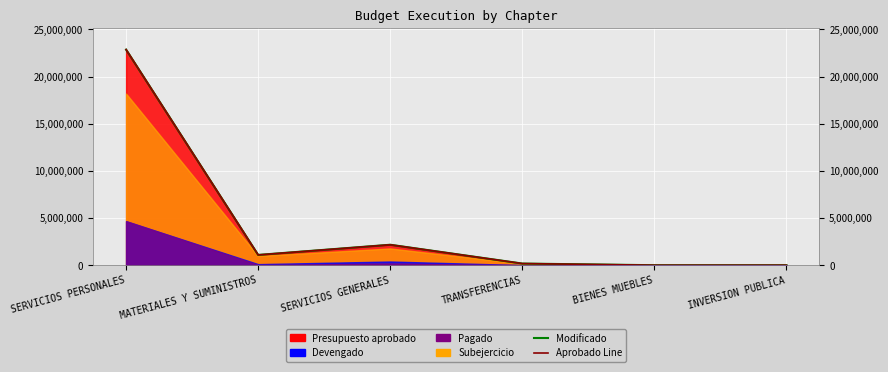

What is the label of the 5th point from the right?

MATERIALES Y SUMINISTROS